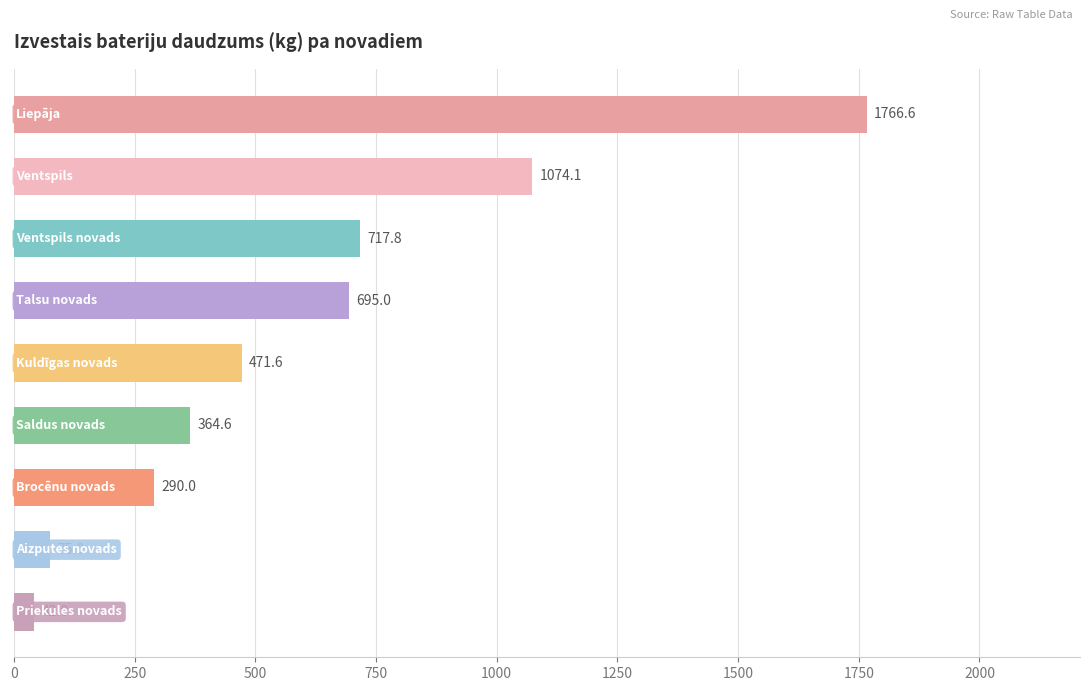

What is the sum of all values?

5496.7